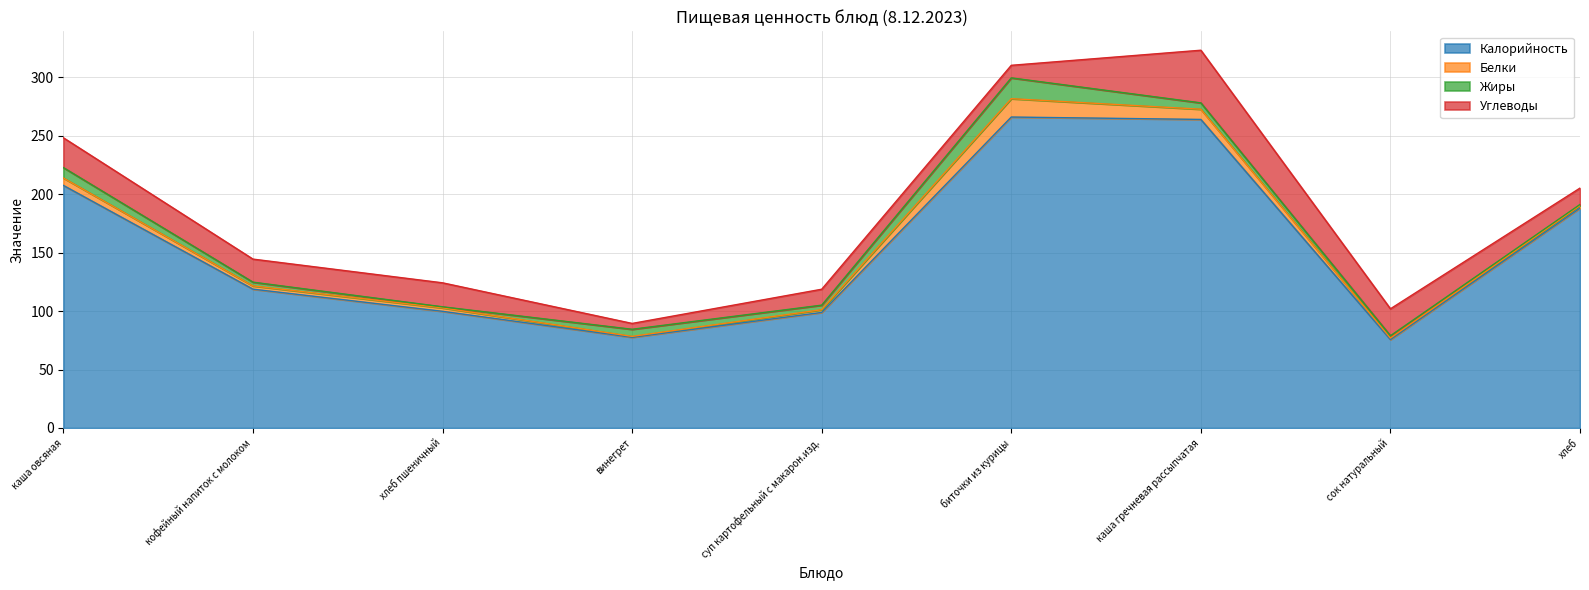

List the labels in order of Калорийность value, smallest first.

сок натуральный, винегрет, суп картофельный с макарон.изд., хлеб пшеничный, кофейный напиток с молоком, хлеб, каша овсяная, каша гречневая рассыпчатая, биточки из курицы